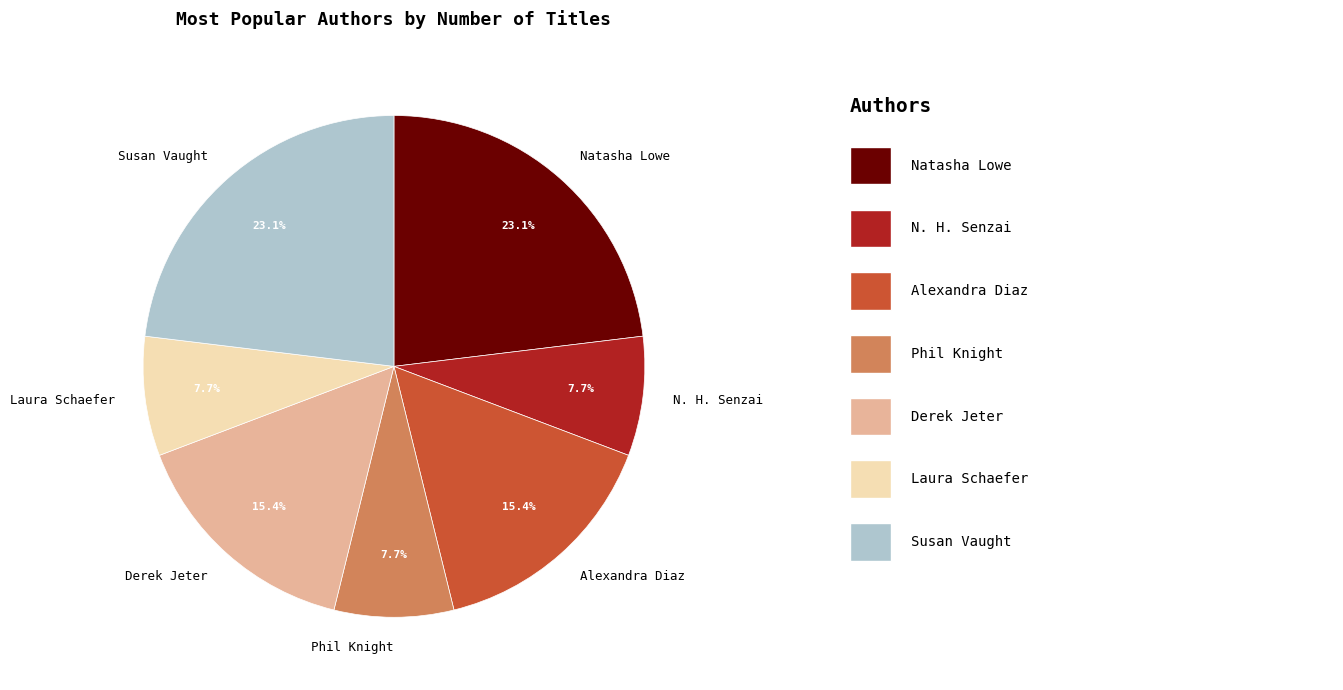

How many segments does this pie chart have?

7